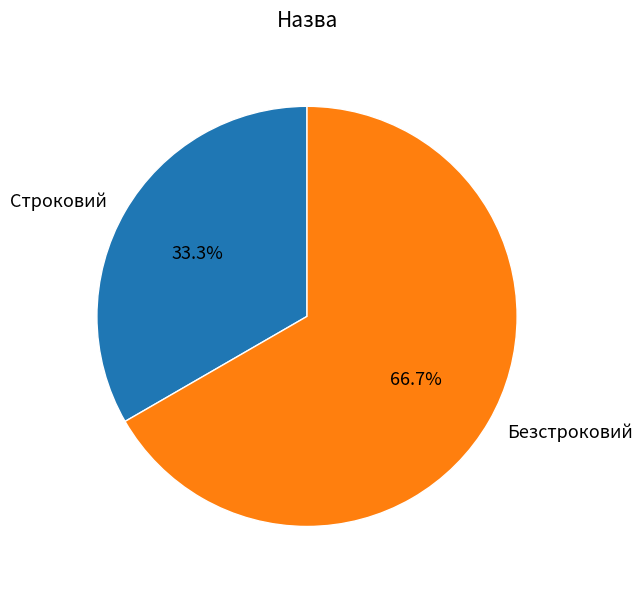

How many segments does this pie chart have?

2